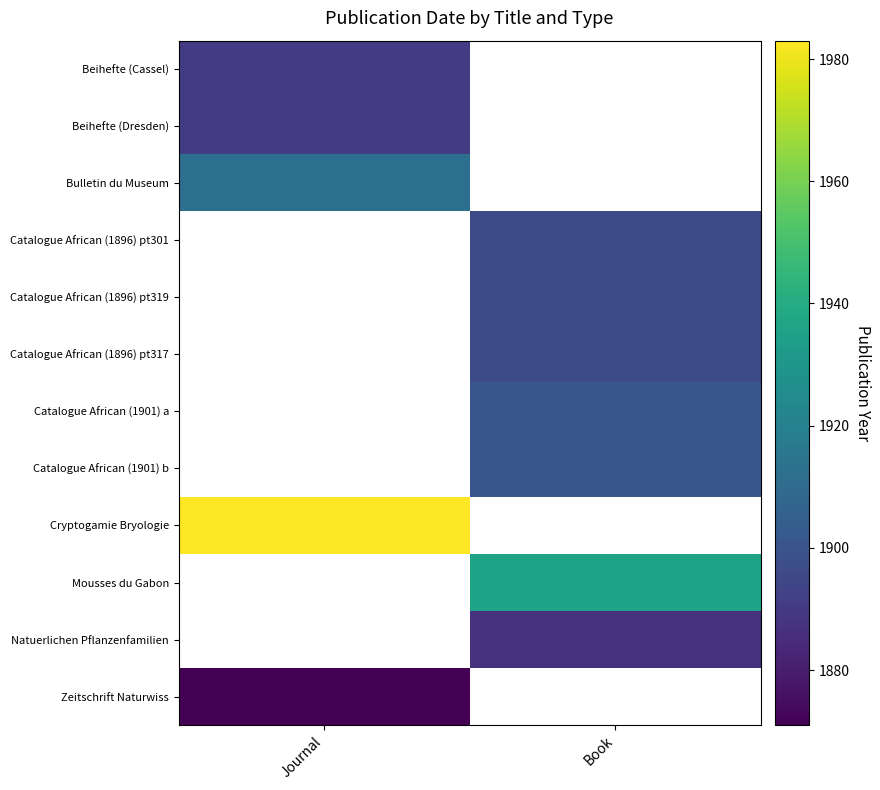

What is the greatest value displayed?

1983.0